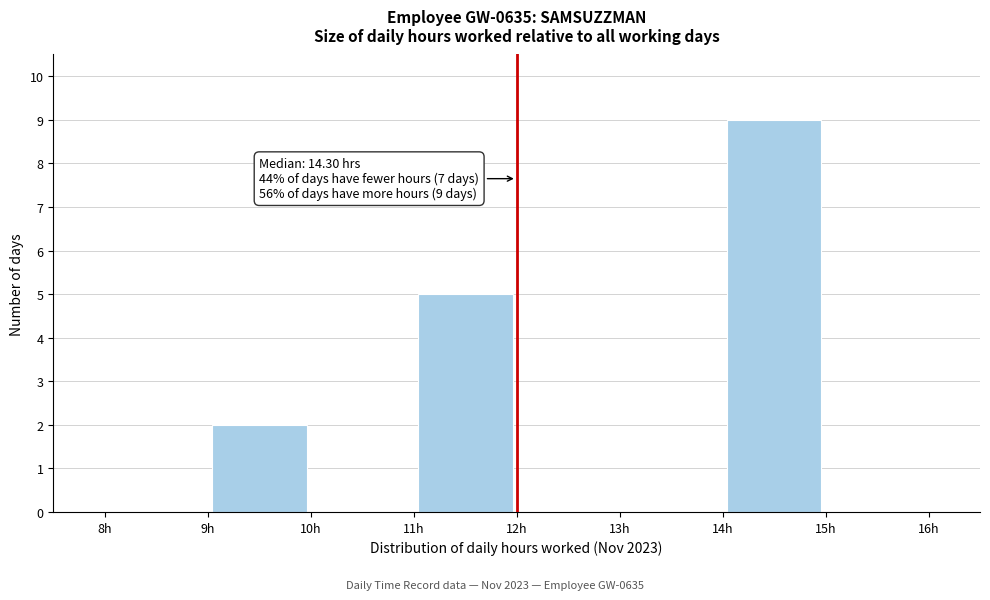

Which range on the x-axis has the tallest bar?

14 to 15